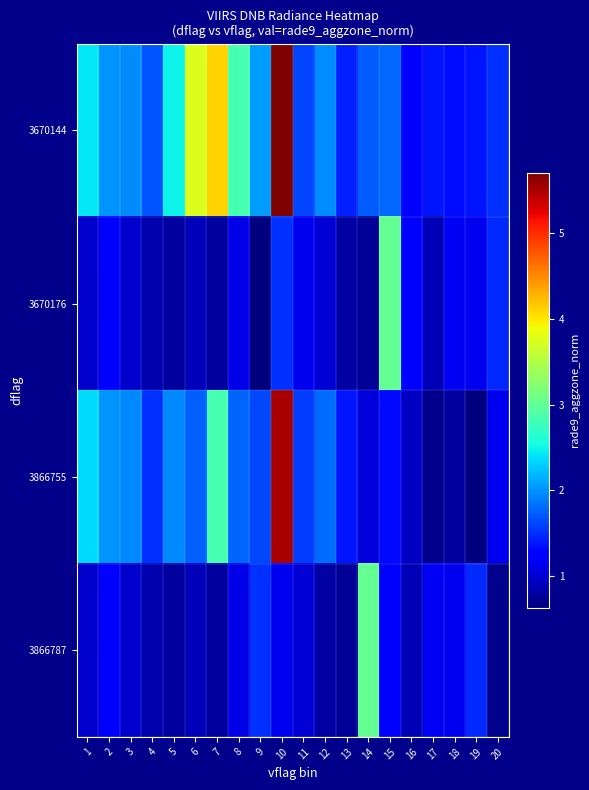

Reading left to right, extract all data points from this chart.

3670144: 1=2.4	2=2.0	3=2.0	4=1.7	5=2.5	6=3.8	7=4.1	8=2.8	9=2.1	10=5.7	11=1.6	12=2.0	13=1.4	14=1.7	15=1.8	16=1.2	17=1.4	18=1.3	19=1.4	20=1.5
3670176: 1=1.0	2=1.2	3=1.0	4=0.8	5=0.8	6=0.9	7=0.8	8=1.1	9=0.6	10=1.5	11=1.1	12=1.0	13=0.8	14=0.7	15=3.0	16=1.2	17=0.9	18=1.2	19=1.1	20=1.5
3866755: 1=2.4	2=2.0	3=2.0	4=1.5	5=1.9	6=1.7	7=2.9	8=1.8	9=1.6	10=5.5	11=1.6	12=1.8	13=1.4	14=1.0	15=1.3	16=0.9	17=0.7	18=0.8	19=0.6	20=1.1
3866787: 1=1.0	2=1.2	3=1.0	4=0.8	5=0.8	6=0.9	7=0.8	8=1.1	9=1.5	10=1.1	11=1.0	12=0.8	13=0.7	14=3.0	15=1.2	16=0.9	17=1.2	18=1.1	19=1.5	20=0.7